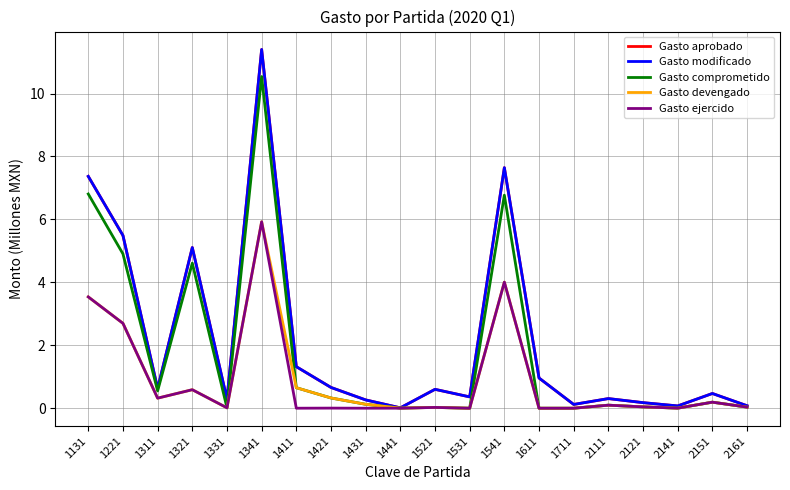

Reading left to right, what are all the values shown in this chart?

Gasto aprobado: 7.4	5.5	0.6	5.1	0.3	11.4	1.3	0.7	0.3	0.0	0.6	0.4	7.6	1.0	0.1	0.3	0.2	0.1	0.5	0.1
Gasto modificado: 7.4	5.5	0.6	5.1	0.3	11.4	1.3	0.7	0.3	0.0	0.6	0.4	7.6	1.0	0.1	0.3	0.2	0.1	0.5	0.1
Gasto comprometido: 6.8	4.9	0.5	4.6	0.0	10.5	0.7	0.3	0.1	0.0	0.0	0.0	6.8	0.0	0.0	0.1	0.0	0.0	0.2	0.0
Gasto devengado: 3.5	2.7	0.3	0.6	0.0	5.9	0.7	0.3	0.1	0.0	0.0	0.0	4.0	0.0	0.0	0.1	0.0	0.0	0.2	0.0
Gasto ejercido: 3.5	2.7	0.3	0.6	0.0	5.9	0.0	0.0	0.0	0.0	0.0	0.0	4.0	0.0	0.0	0.1	0.0	0.0	0.2	0.0